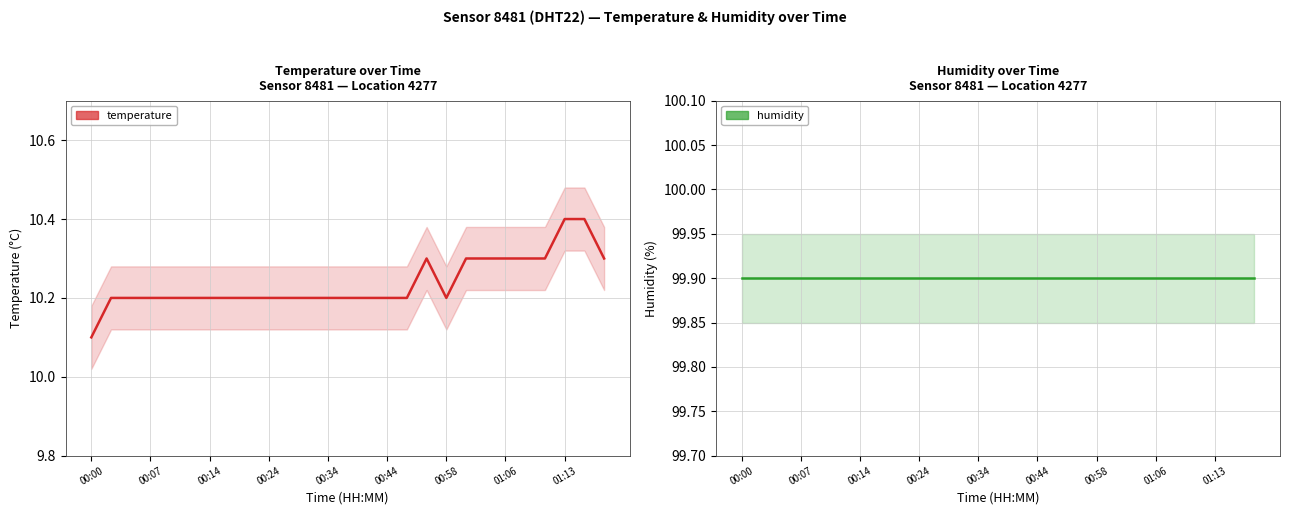

Rank the series at 00:14 from highest to lowest value.

humidity, temperature